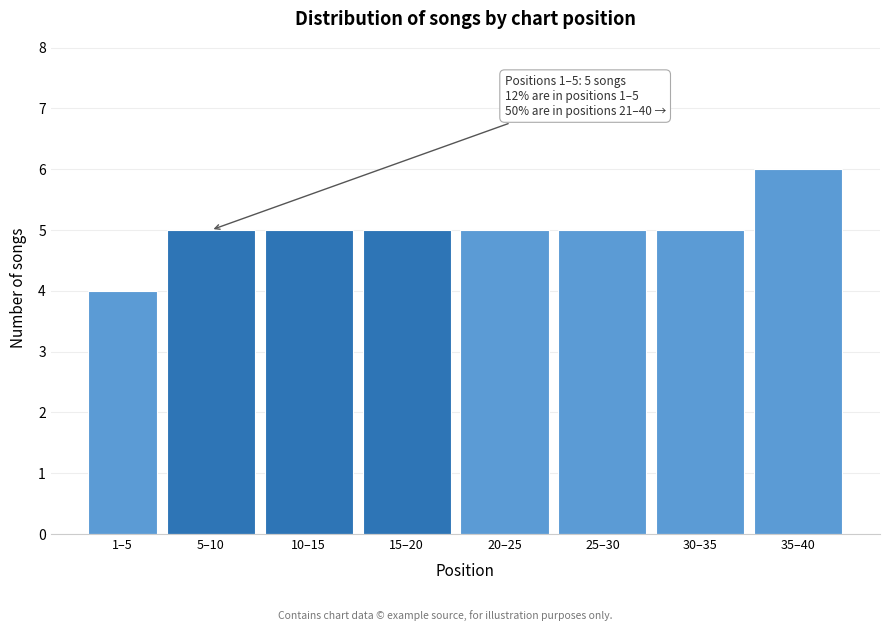

Reading left to right, transcribe all the data shown in this chart.

4	5	5	5	5	5	5	6